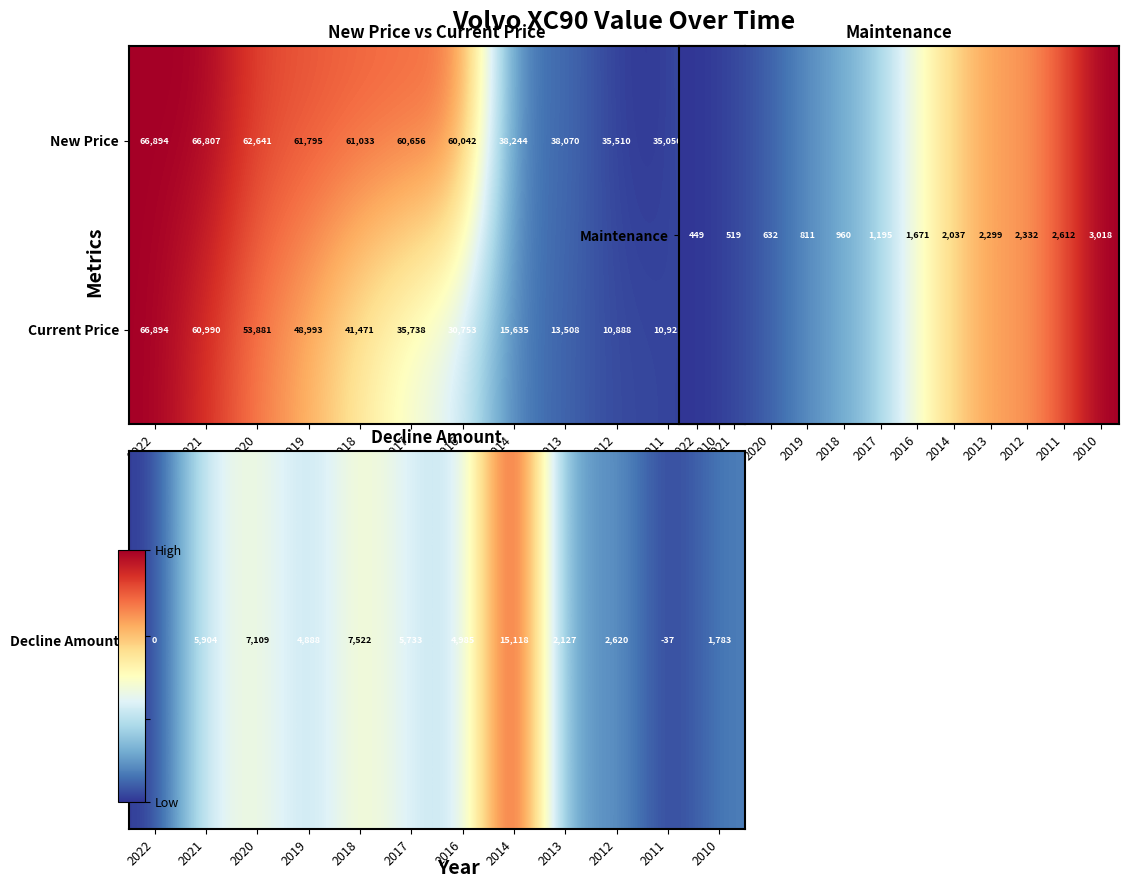

How many distinct data groups are displayed?

2